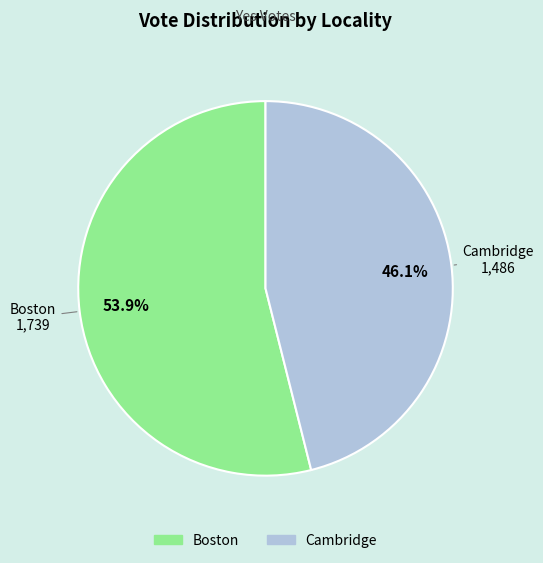

To the nearest percent, what is the difference between the Boston and Cambridge slice percentages?

8%